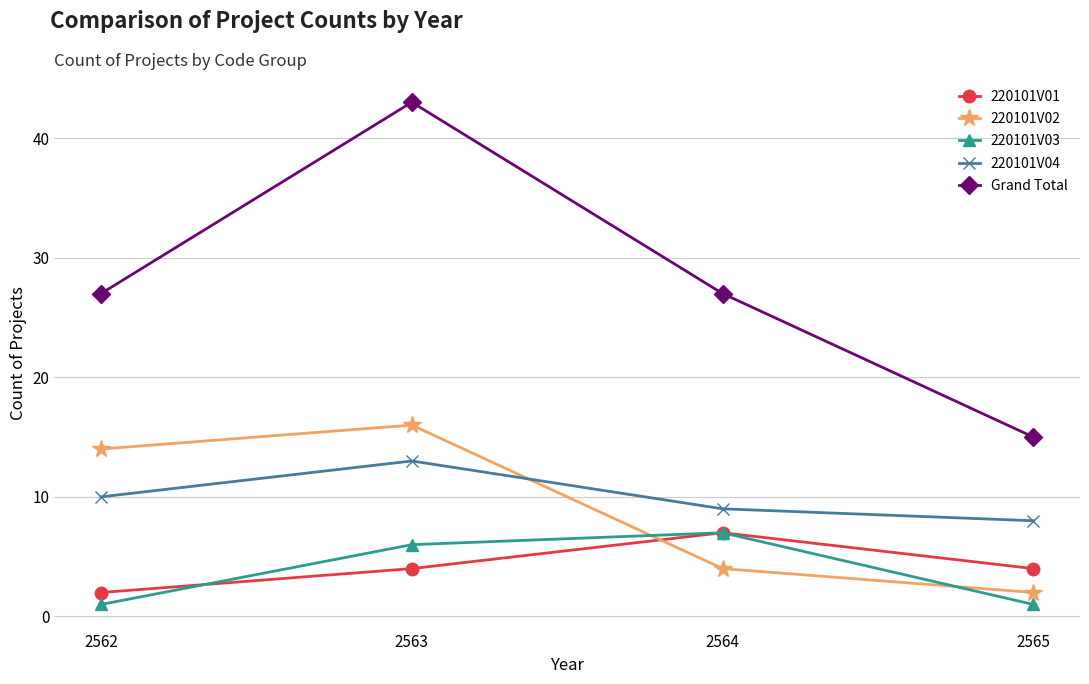

Which category has the lowest value in the 220101V02 series?

2565